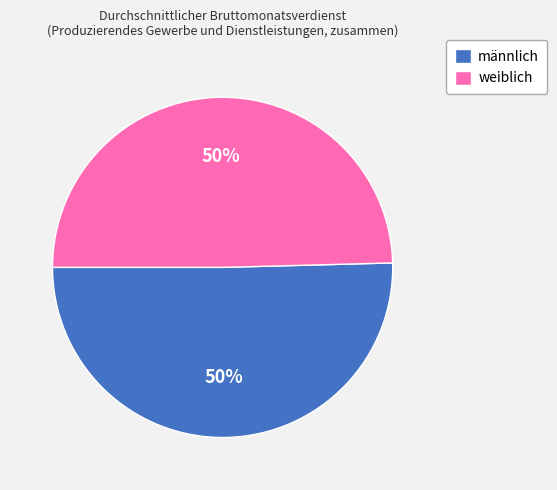

Approximately how many times larger is the value at weiblich compared to männlich?

1.0